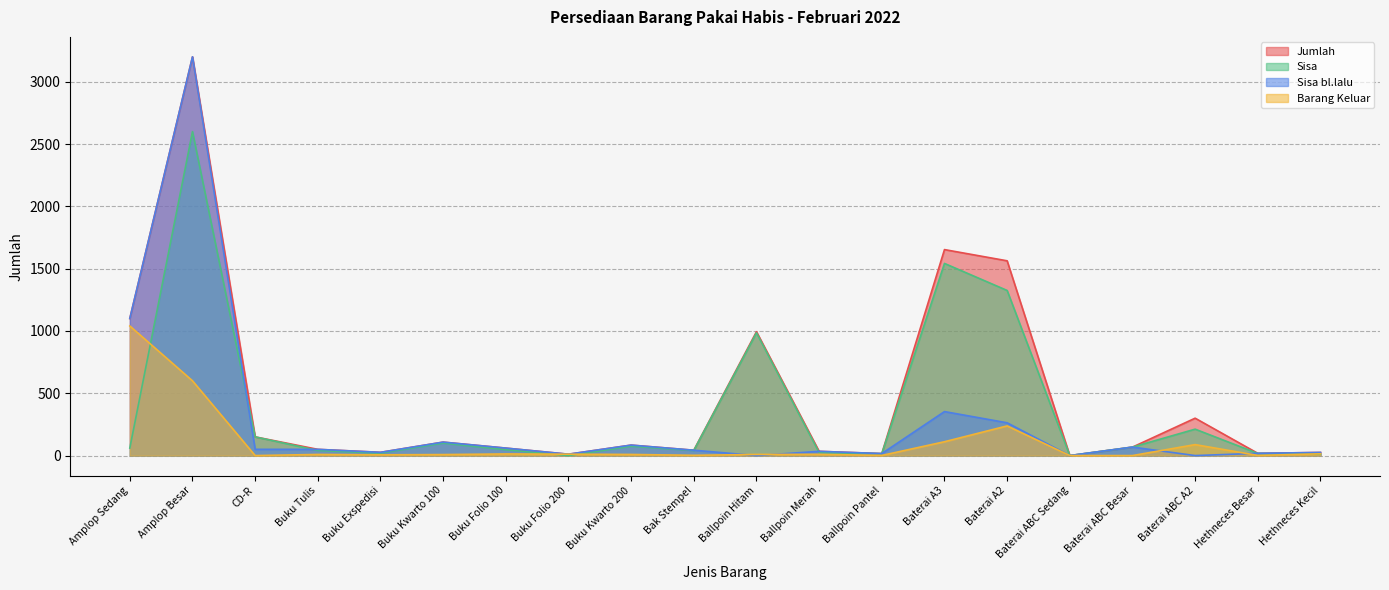

What value does the Sisa series have at Hethneces Kecil?

11